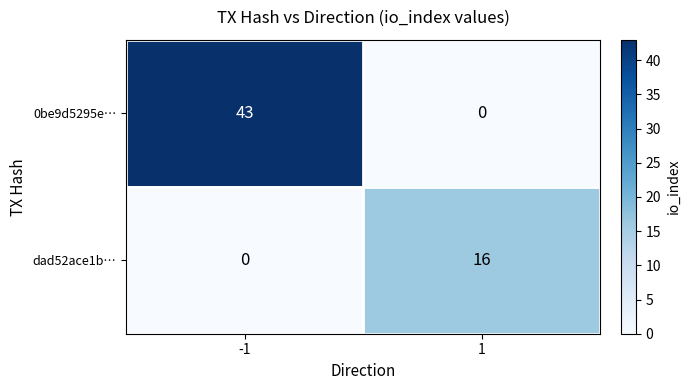

Which series has the widest spread of values?

0be9d5295e…